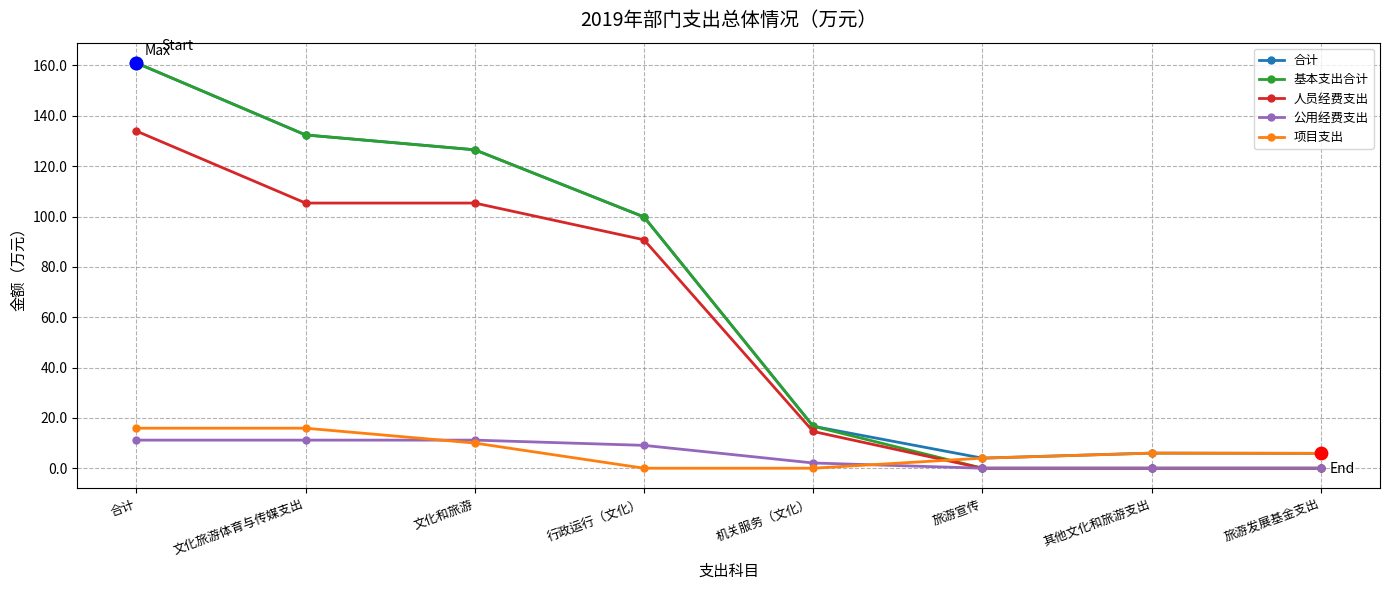

Is the value of 项目支出 at 其他文化和旅游支出 greater than the value of 基本支出合计 at 机关服务（文化）?

No